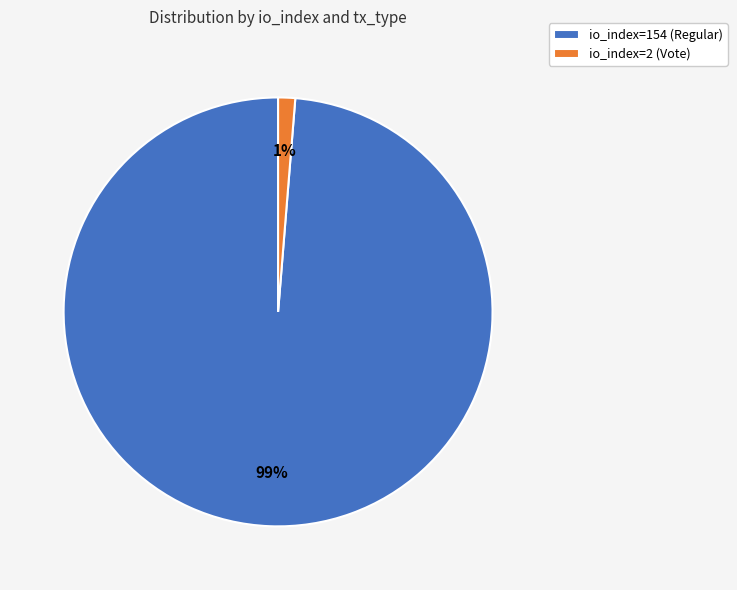

Which has a higher value, io_index=154 (Regular) or io_index=2 (Vote)?

io_index=154 (Regular)